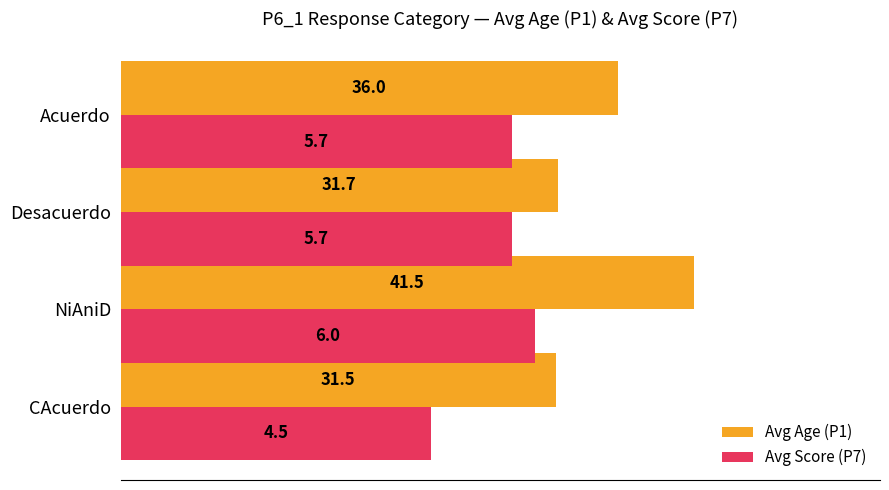

What are all the series names shown in the legend?

Avg Age (P1), Avg Score (P7)